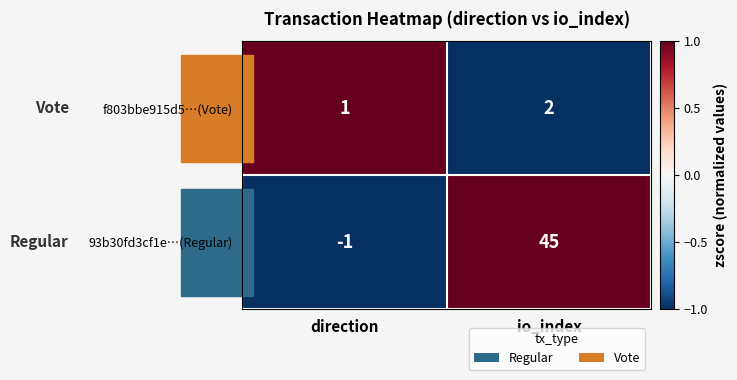

What is the difference between the maximum and minimum values in the 93b30fd3cf1e…(Regular) series?

46